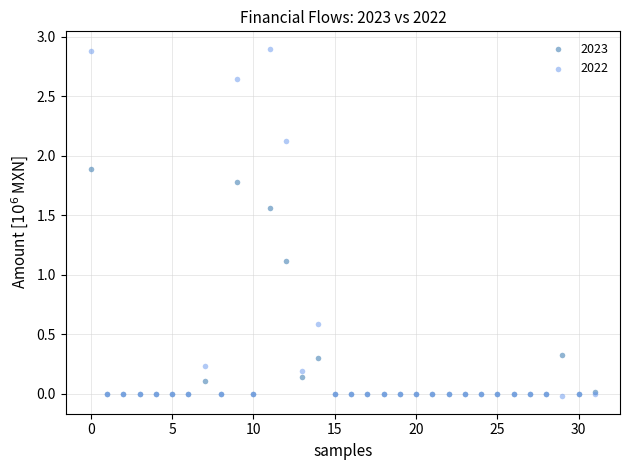

Across all series, what Y value is closest to 1?

1.1